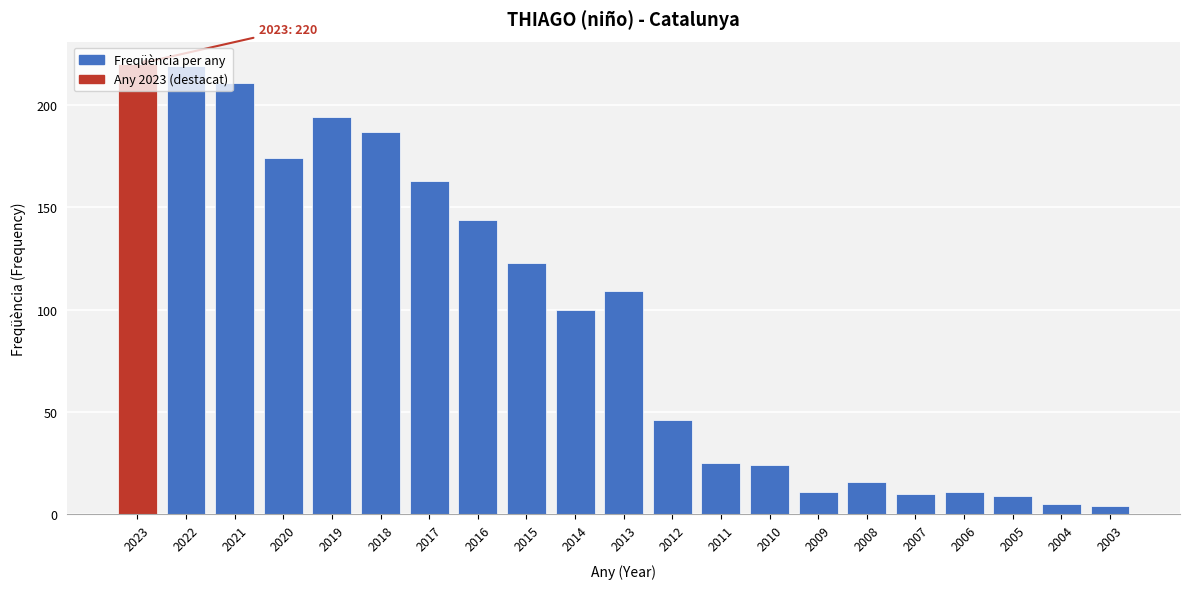

What is the maximum value shown in the chart?

220